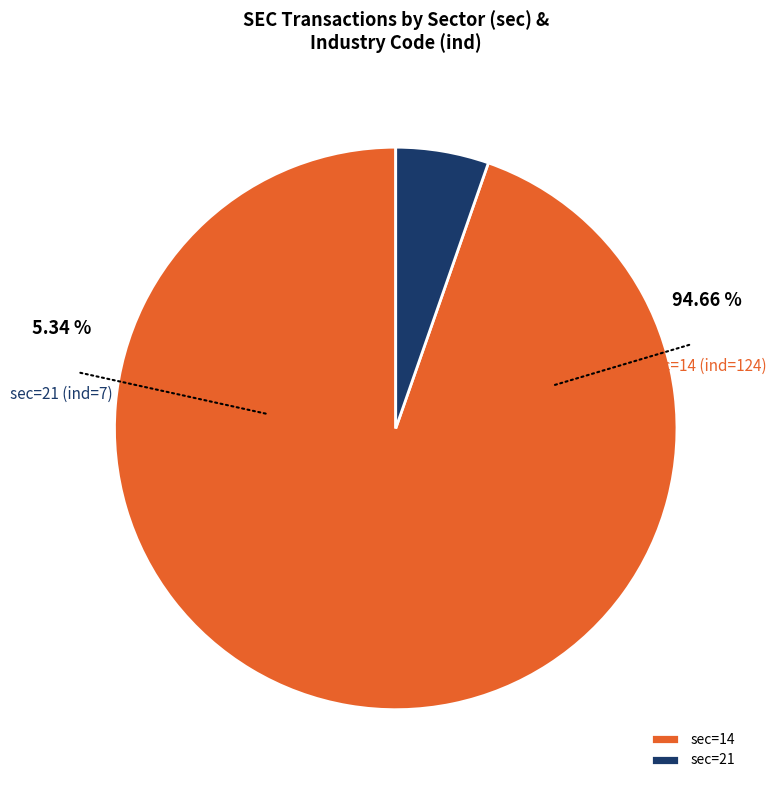

Is the sum of 14 and 21 greater than half?

Yes